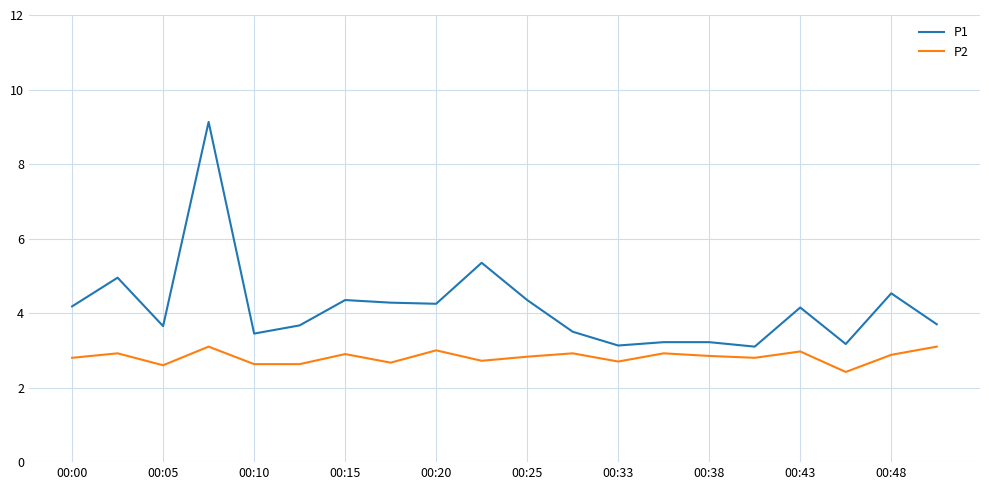

What are all the series names shown in the legend?

P1, P2